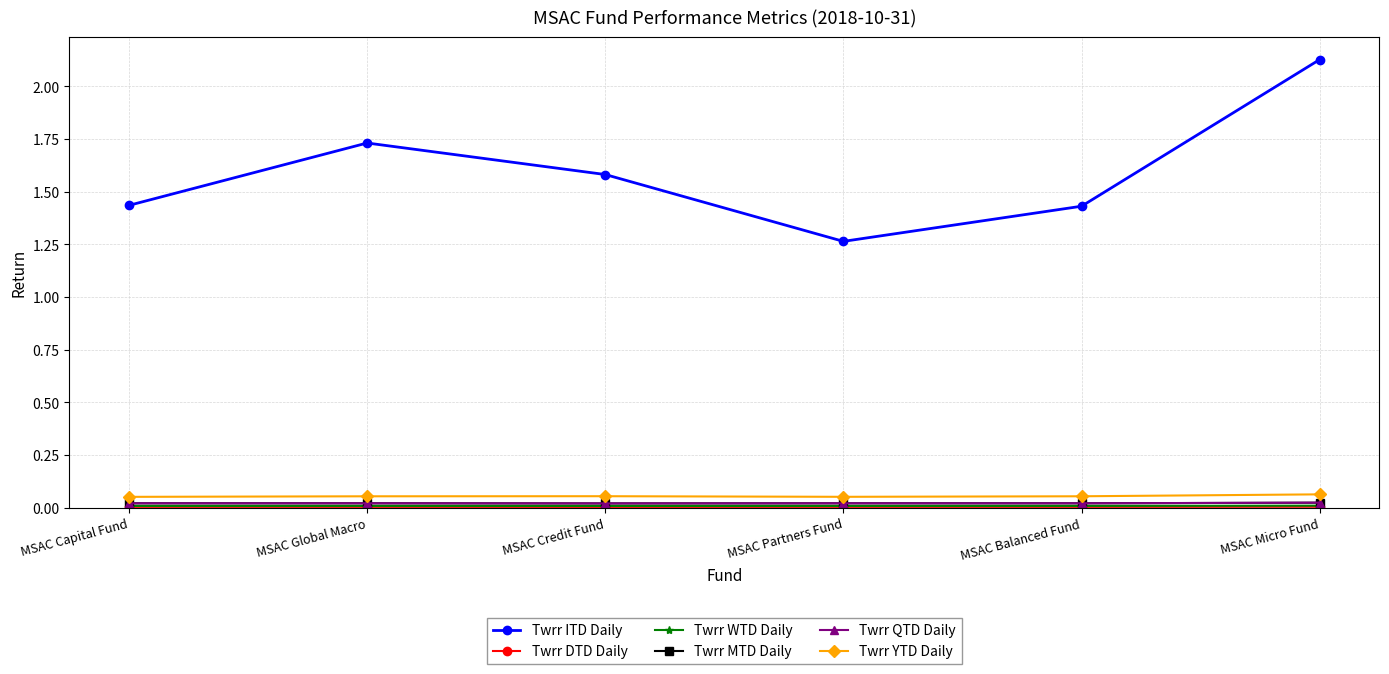

At which label is Twrr ITD Daily closest to 1?

MSAC Partners Fund